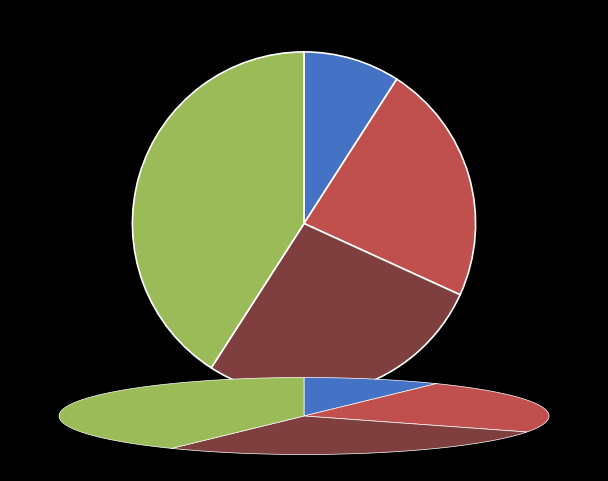

Does any single category account for the majority?

No